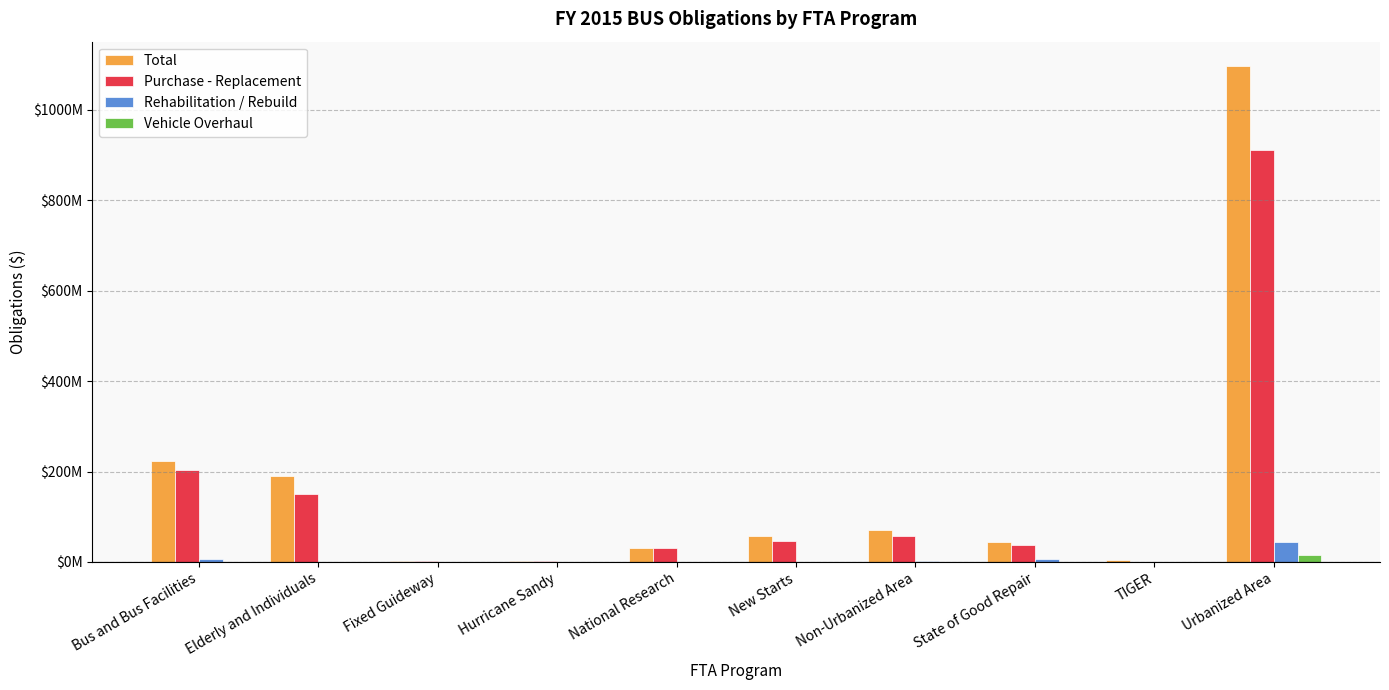

What is the difference between the highest and lowest values at Urbanized Area?

1080862963